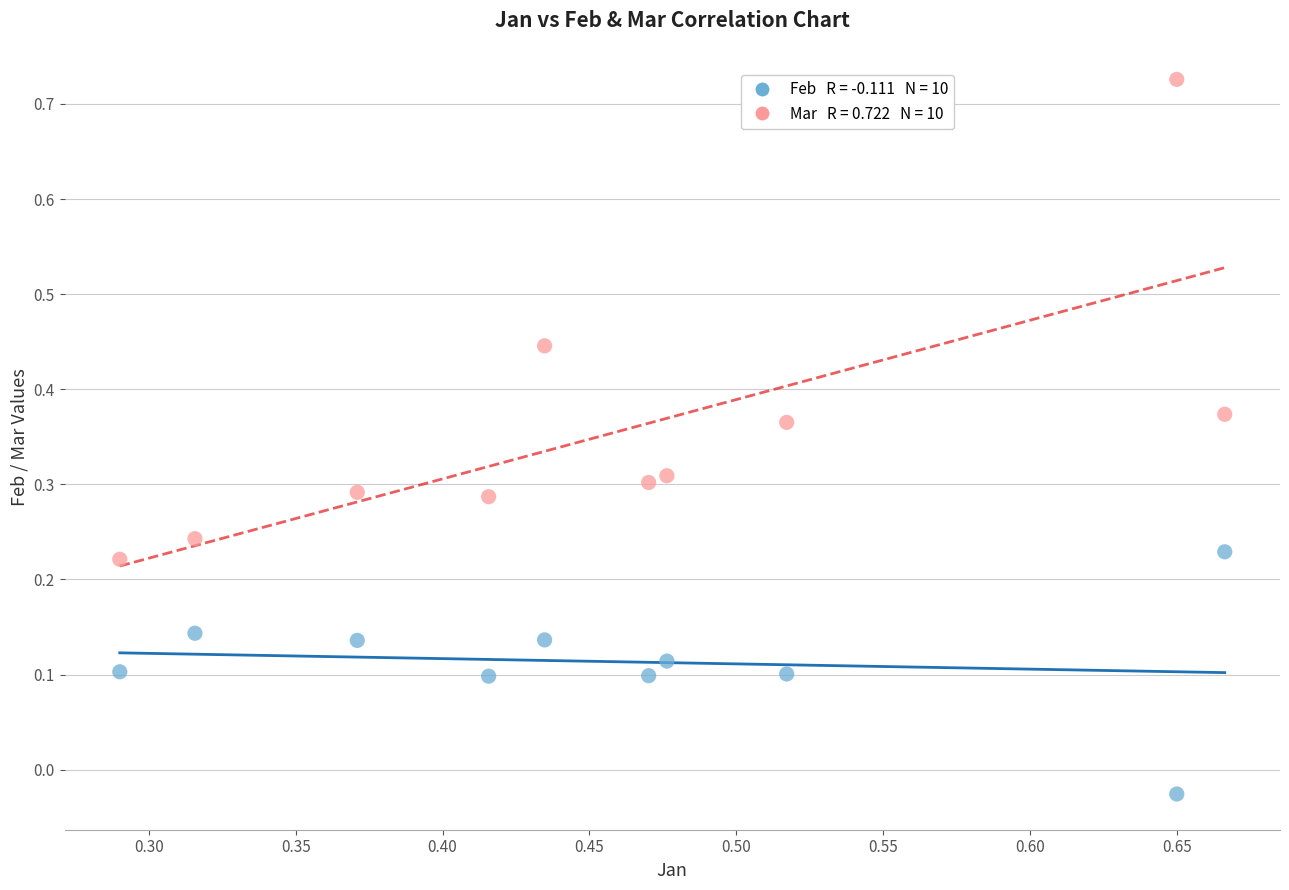

Across all data points, what is the range of Y values (max minus min)?

0.8